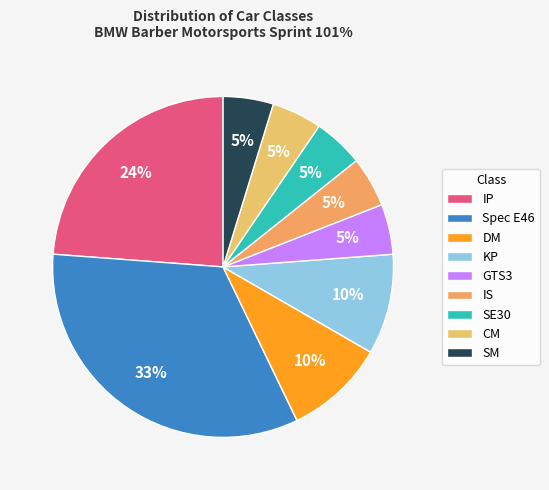

Is there any slice that represents more than half of the pie?

No